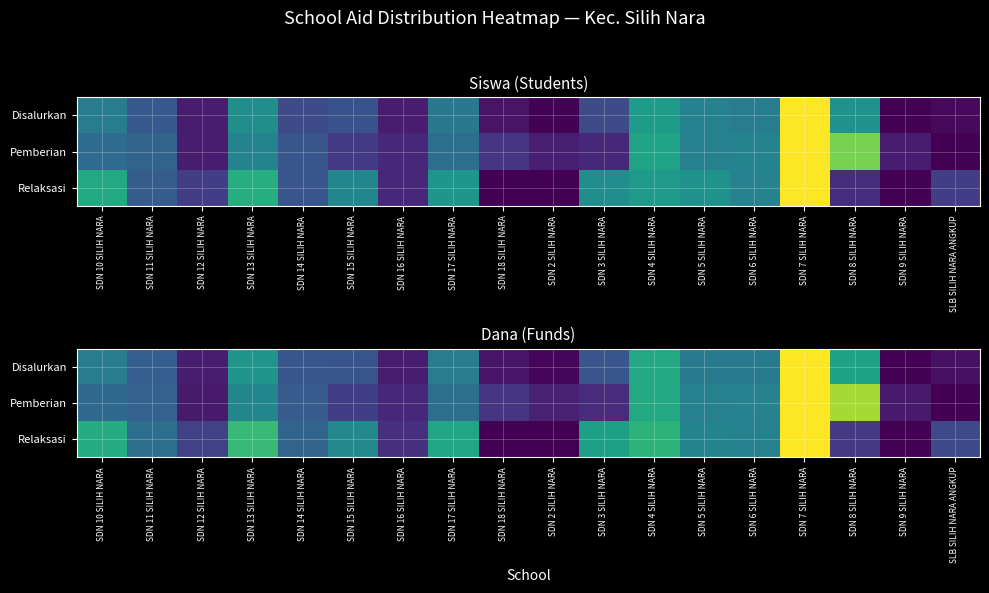

At which label is Pemberian closest to 0?

SLB SILIH NARA ANGKUP